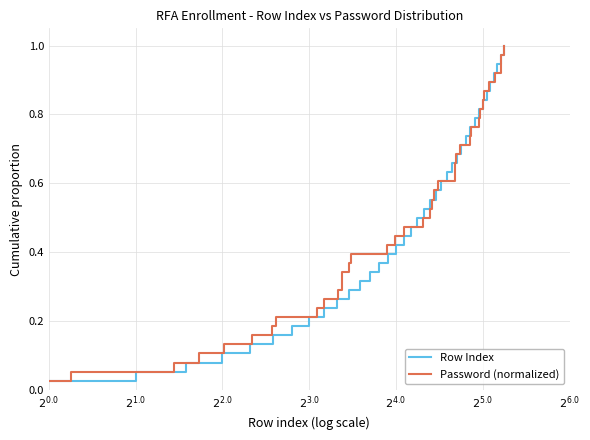

True or false: Row Index and Password (normalized) cross at least once.

False